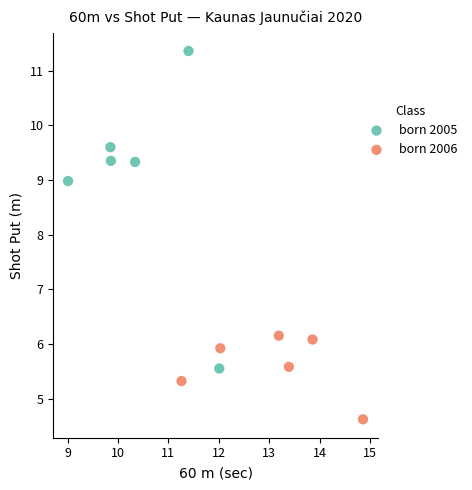

Which series has the largest Y range (max minus min)?

born 2005